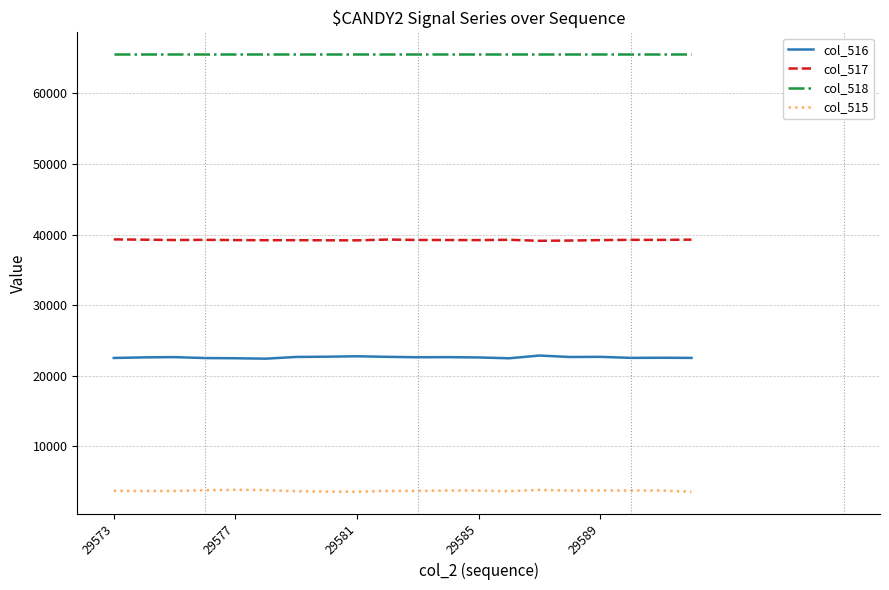

True or false: col_517 and col_515 cross at least once.

False